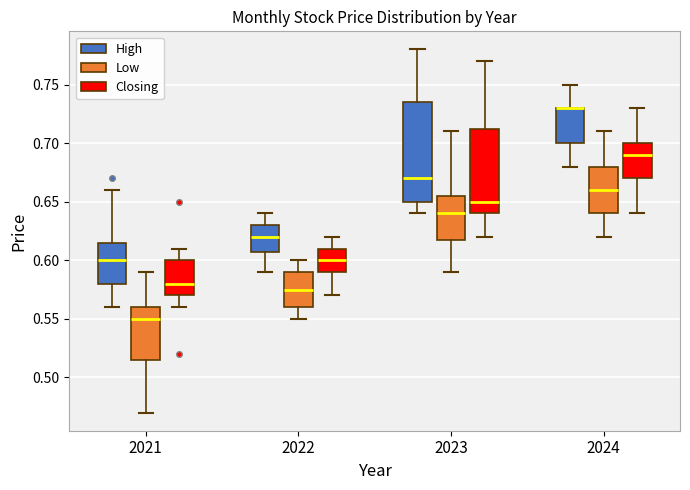

Reading left to right, read every box against the y-axis: the position of its median line, the range the box covers, and the ends of its whiskers. The values are not printed on the chart, so give them approximately, as read against the axis.

2021 (High): median 0.600, box 0.580 to 0.615, whiskers 0.560 to 0.660
2021 (Low): median 0.550, box 0.515 to 0.560, whiskers 0.470 to 0.590
2021 (Closing): median 0.580, box 0.570 to 0.600, whiskers 0.560 to 0.610
2022 (High): median 0.620, box 0.610 to 0.630, whiskers 0.590 to 0.640
2022 (Low): median 0.575, box 0.560 to 0.590, whiskers 0.550 to 0.600
2022 (Closing): median 0.600, box 0.590 to 0.610, whiskers 0.570 to 0.620
2023 (High): median 0.670, box 0.650 to 0.735, whiskers 0.640 to 0.780
2023 (Low): median 0.640, box 0.620 to 0.655, whiskers 0.590 to 0.710
2023 (Closing): median 0.650, box 0.640 to 0.715, whiskers 0.620 to 0.770
2024 (High): median 0.730 (drawn on the box's upper edge), box 0.700 to 0.730, whiskers 0.680 to 0.750
2024 (Low): median 0.660, box 0.640 to 0.680, whiskers 0.620 to 0.710
2024 (Closing): median 0.690, box 0.670 to 0.700, whiskers 0.640 to 0.730